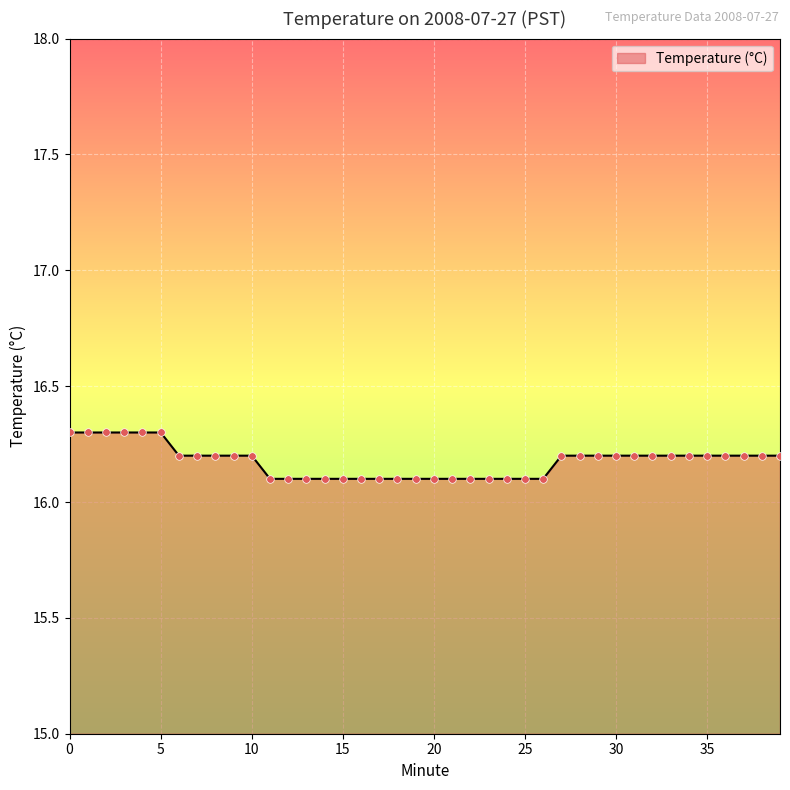

What is the greatest value displayed?

16.3